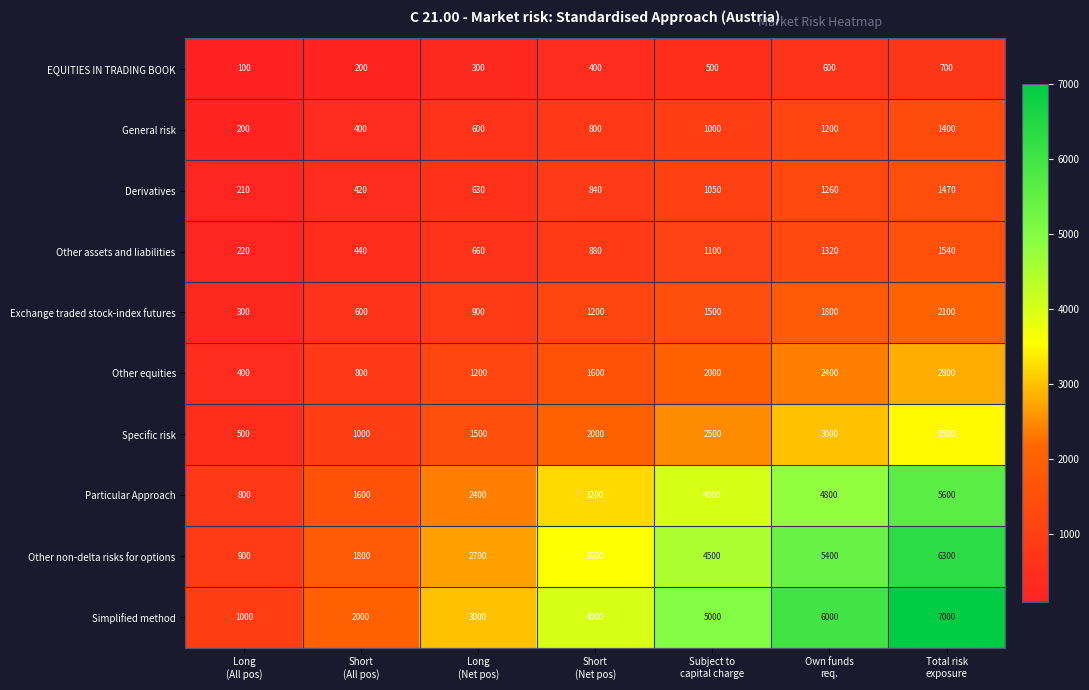

What is the sum of all EQUITIES IN TRADING BOOK values?

2800